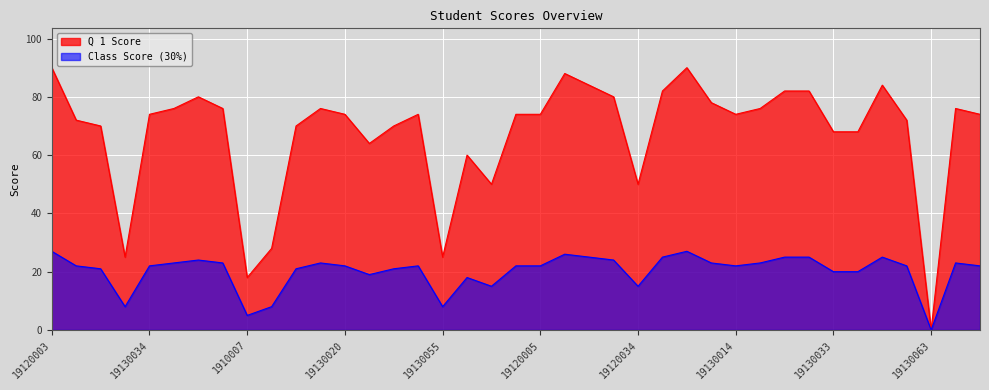

What is the spread (max minus min) of values at 19130001?

52